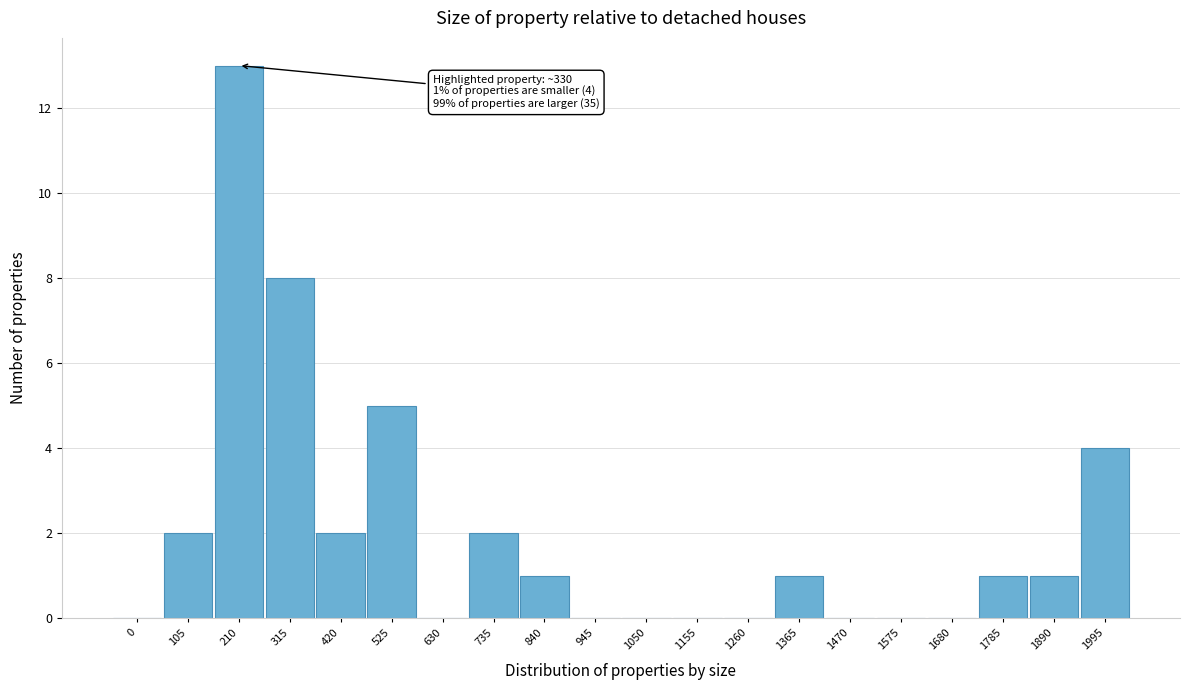

Reading right to left, list all the values displayed in this chart.

1995=4	1890=1	1785=1	1680=0	1575=0	1470=0	1365=1	1260=0	1155=0	1050=0	945=0	840=1	735=2	630=0	525=5	420=2	315=8	210=13	105=2	0=0